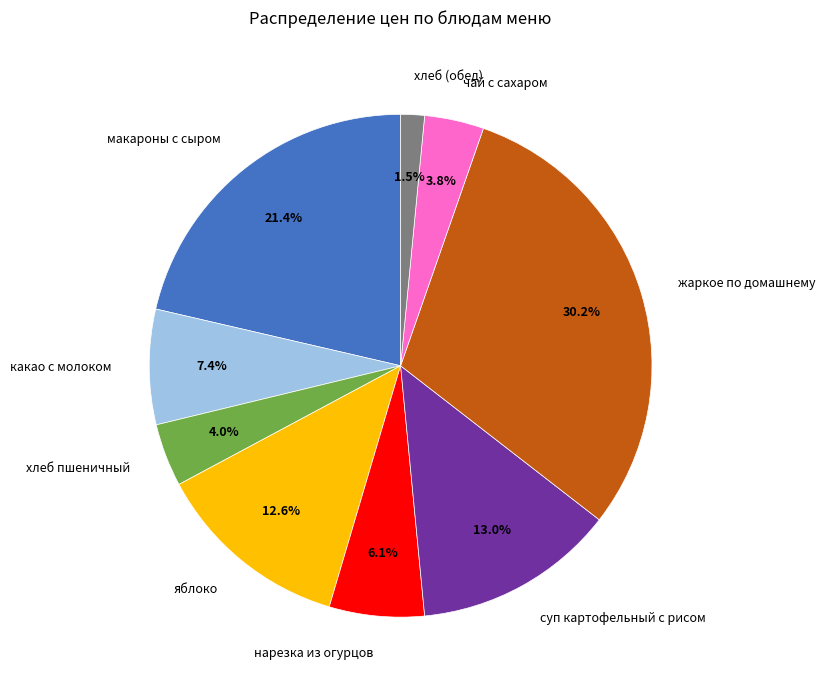

How many segments does this pie chart have?

9